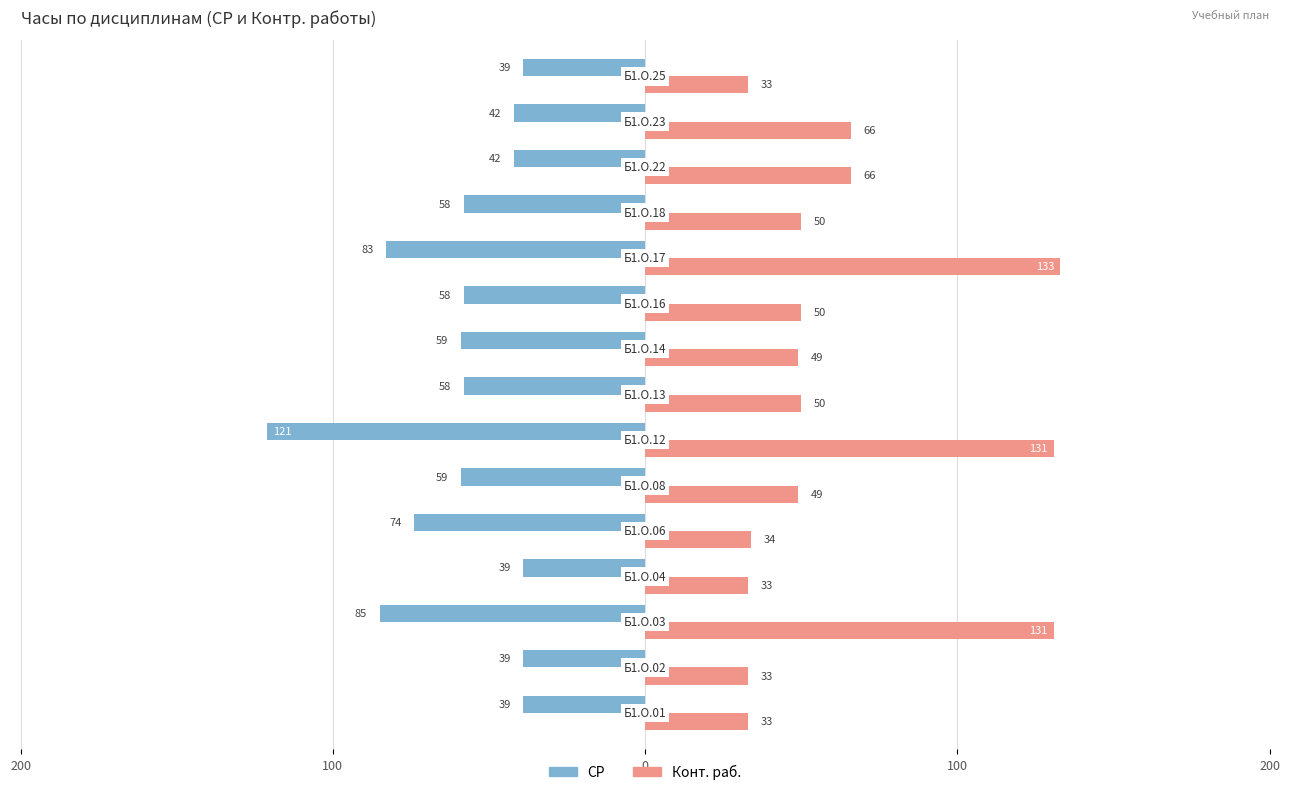

What is the minimum value for Конт. раб.?

33